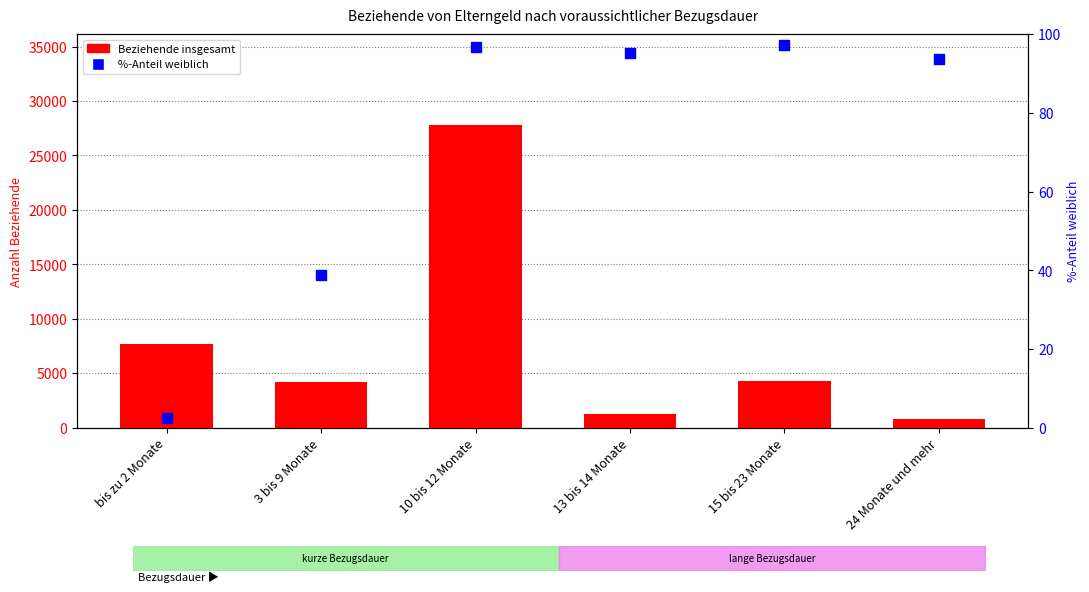

What is the total value across all series at 3 bis 9 Monate?

4264.8